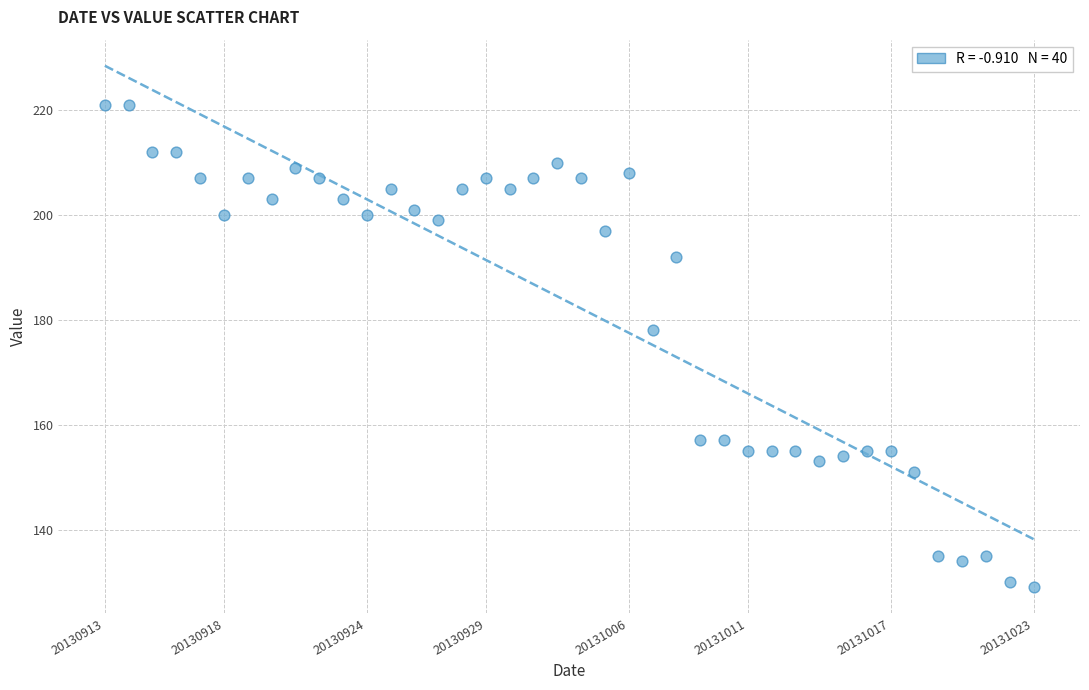

What Y value in the scatter plot is closest to 175?

178